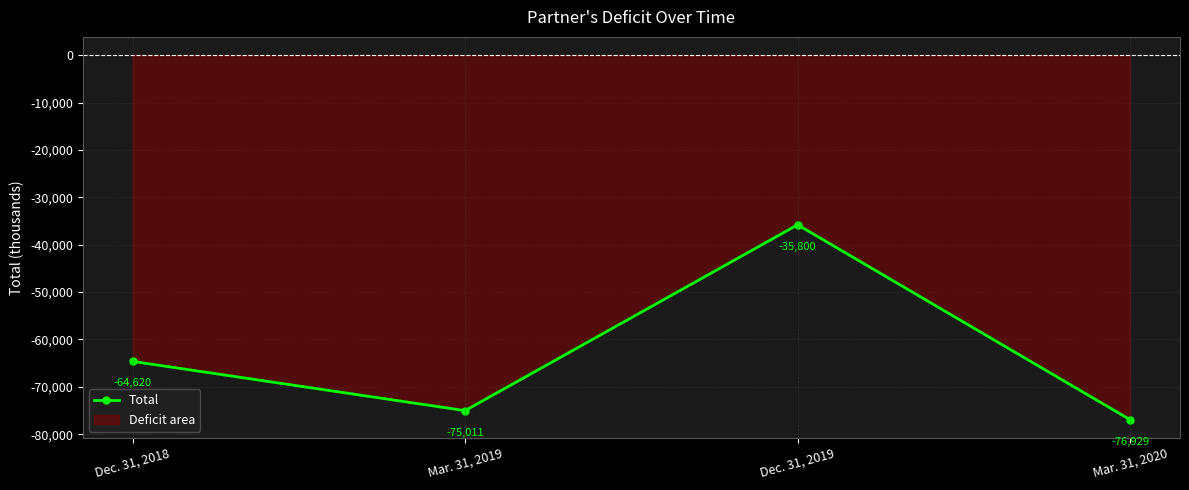

What is the greatest value displayed?

-35800